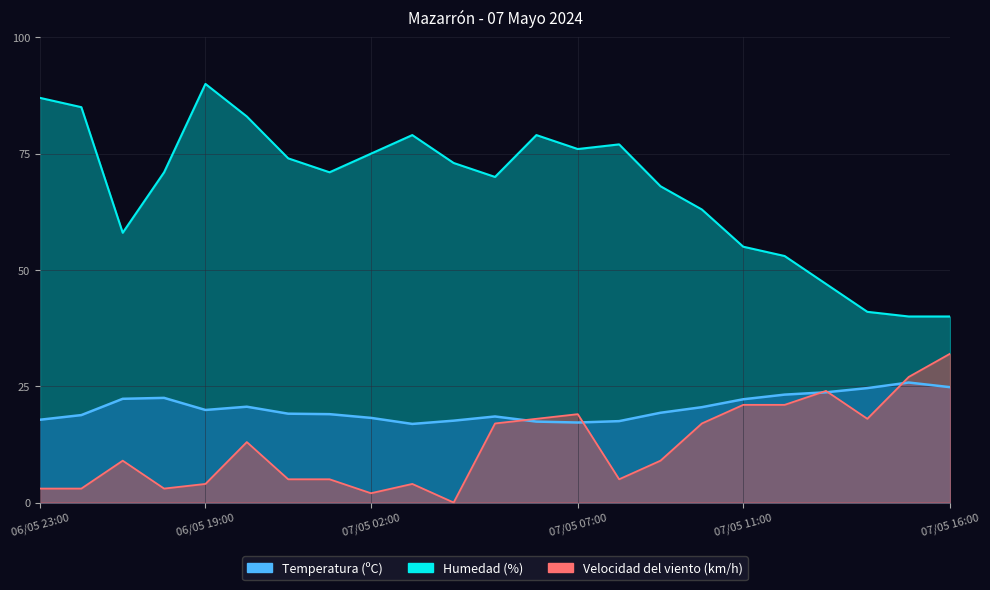

What is the value of the Temperatura (ºC) point at the 6th from the left?

20.6